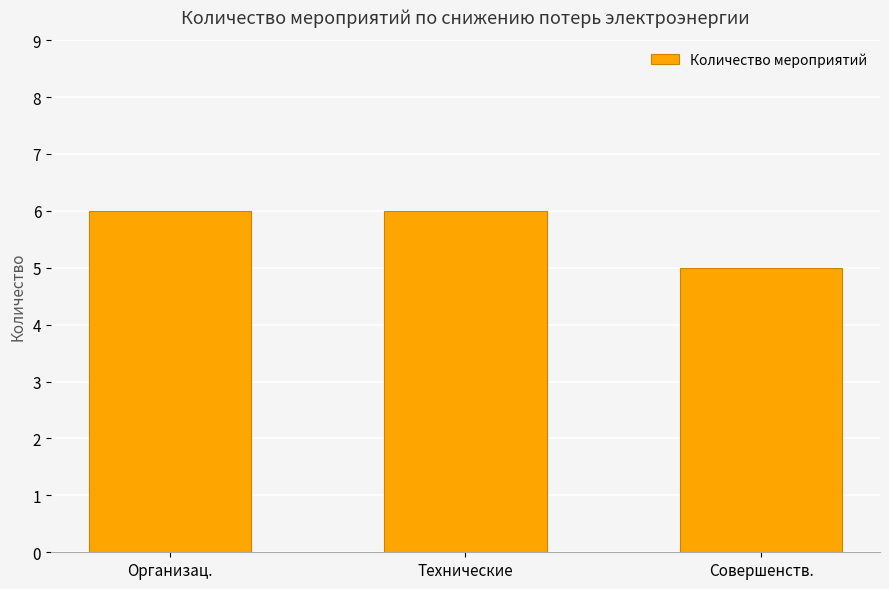

What position from the left is Совершенств.?

3